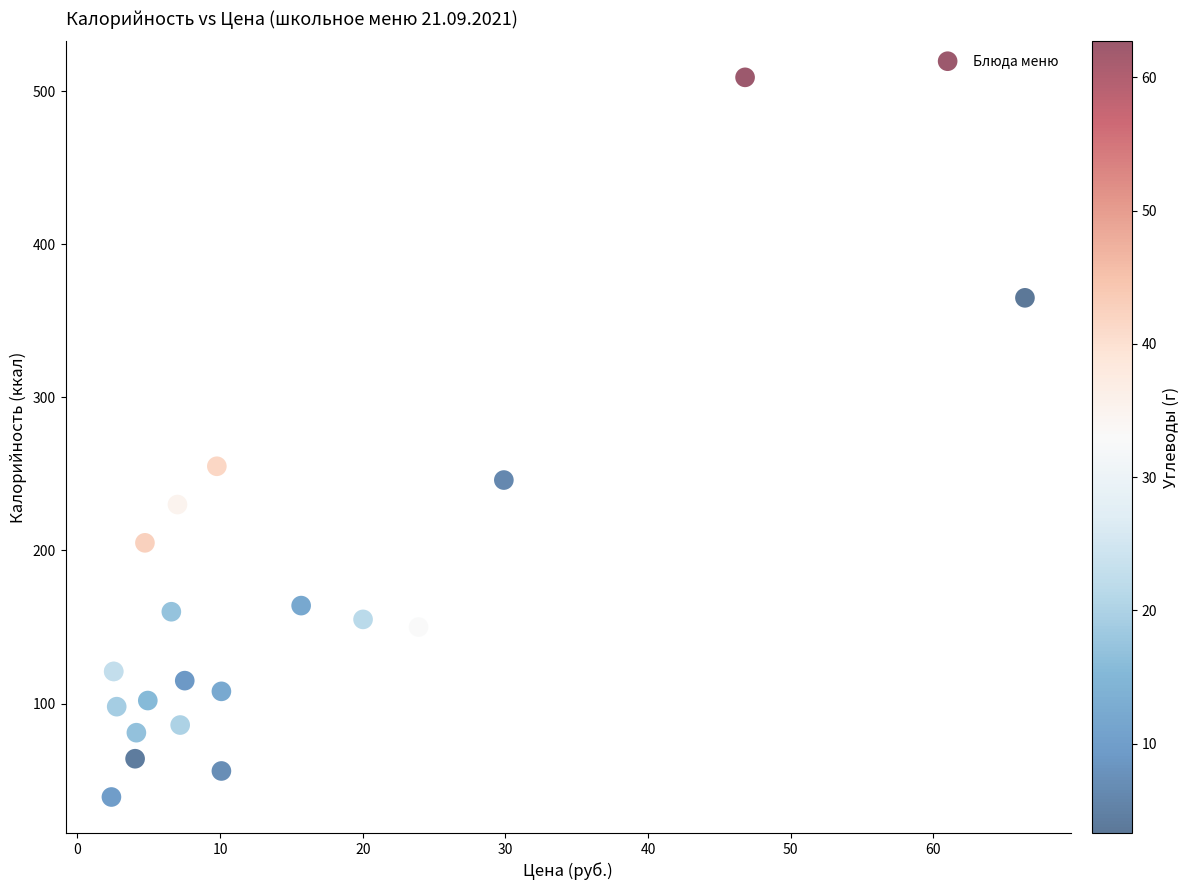

What Y value in the scatter plot is closest to 274?

255